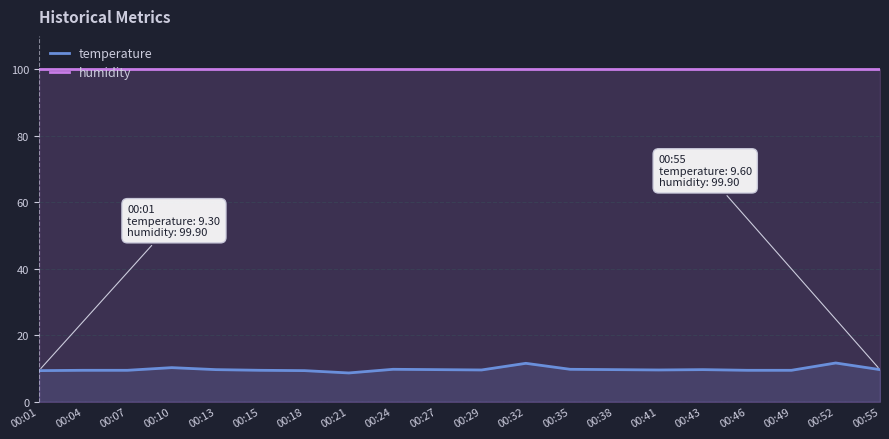

Is it true that temperature equals 9.4 at 00:04?

True